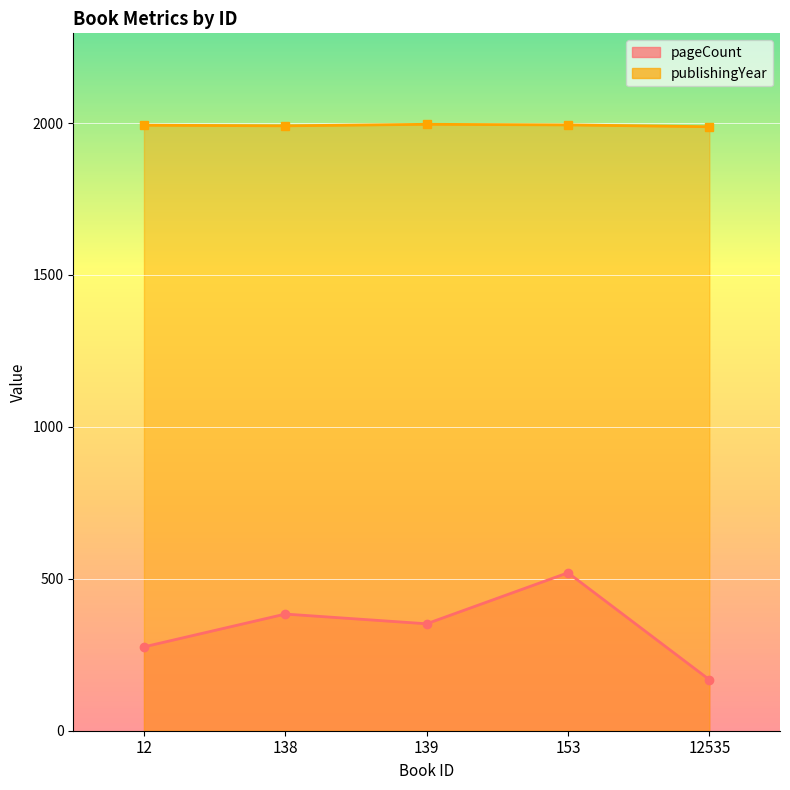

Is it true that publishingYear equals 1994 at 153?

True